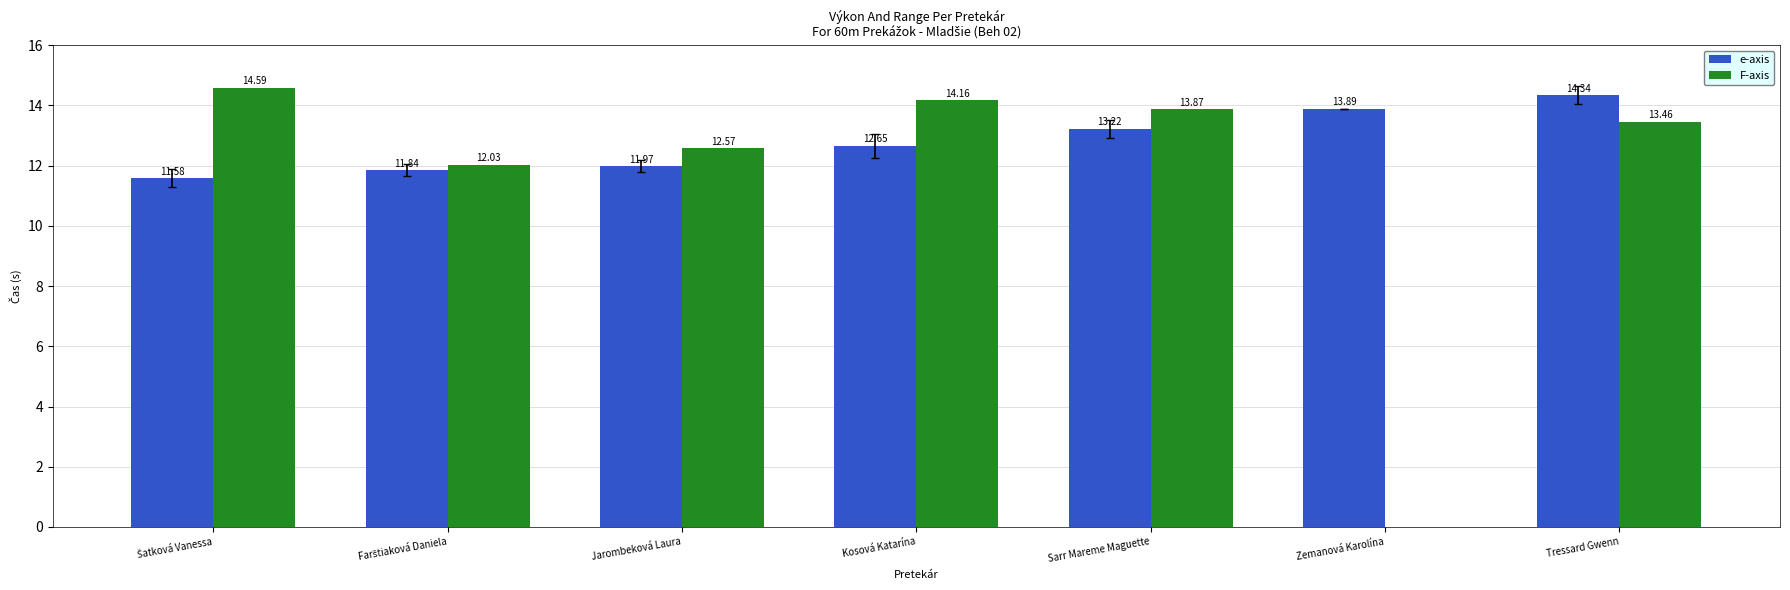

What are all the series names shown in the legend?

e-axis, F-axis